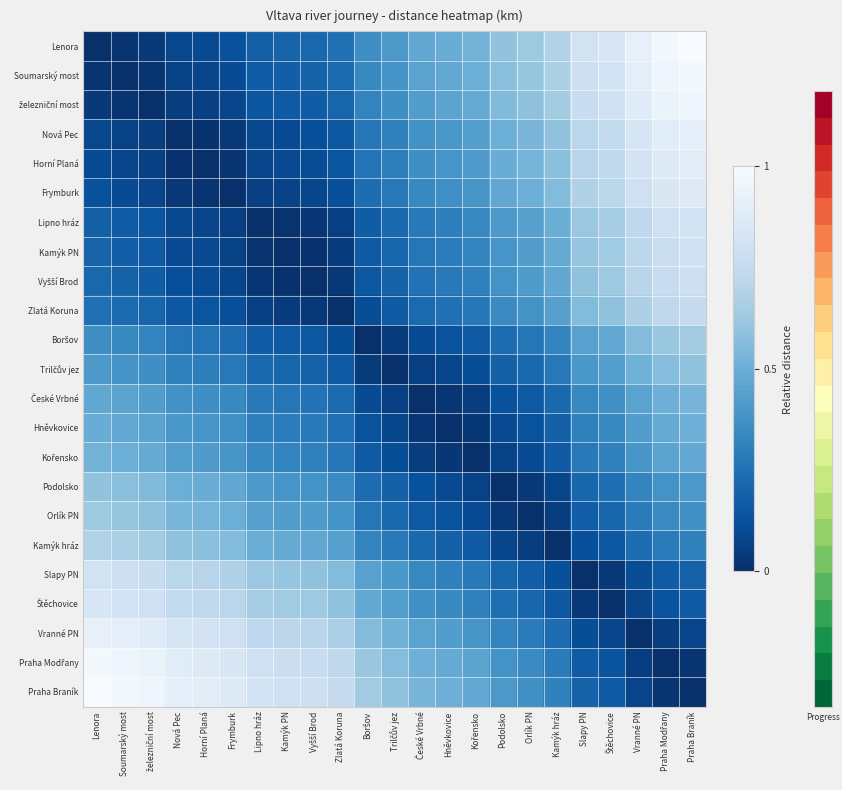

What is the difference between the highest and lowest values at Frymburk?

0.9